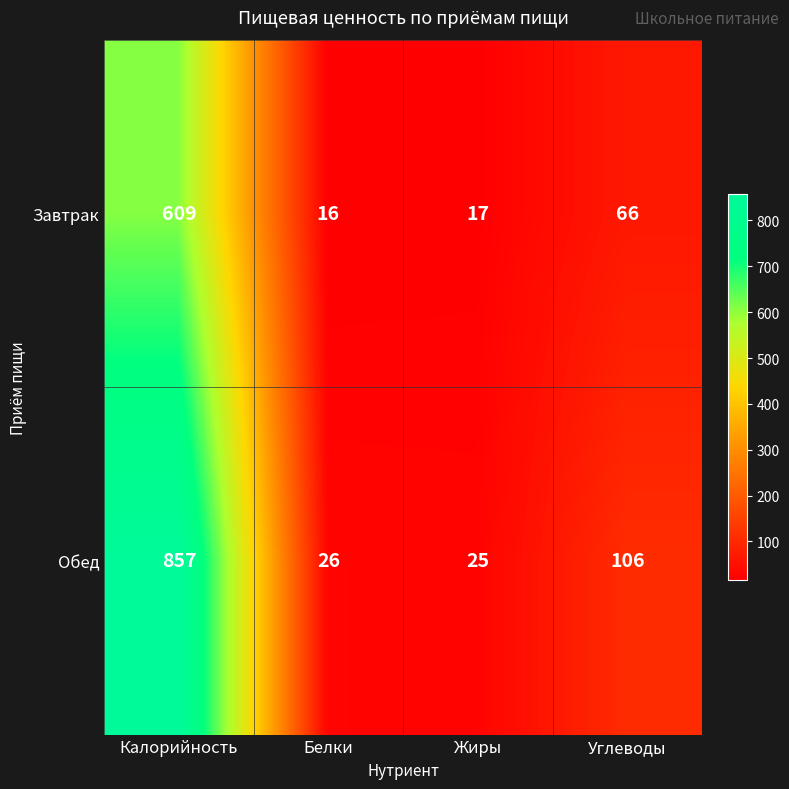

Between Калорийность and Углеводы, which series saw the biggest shift?

Обед